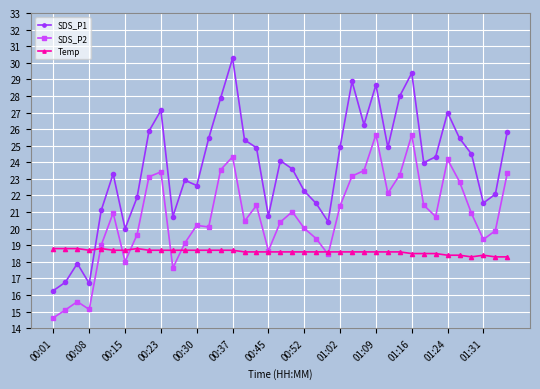

Rank the series by their average value, from lowest to highest.

Temp, SDS_P2, SDS_P1